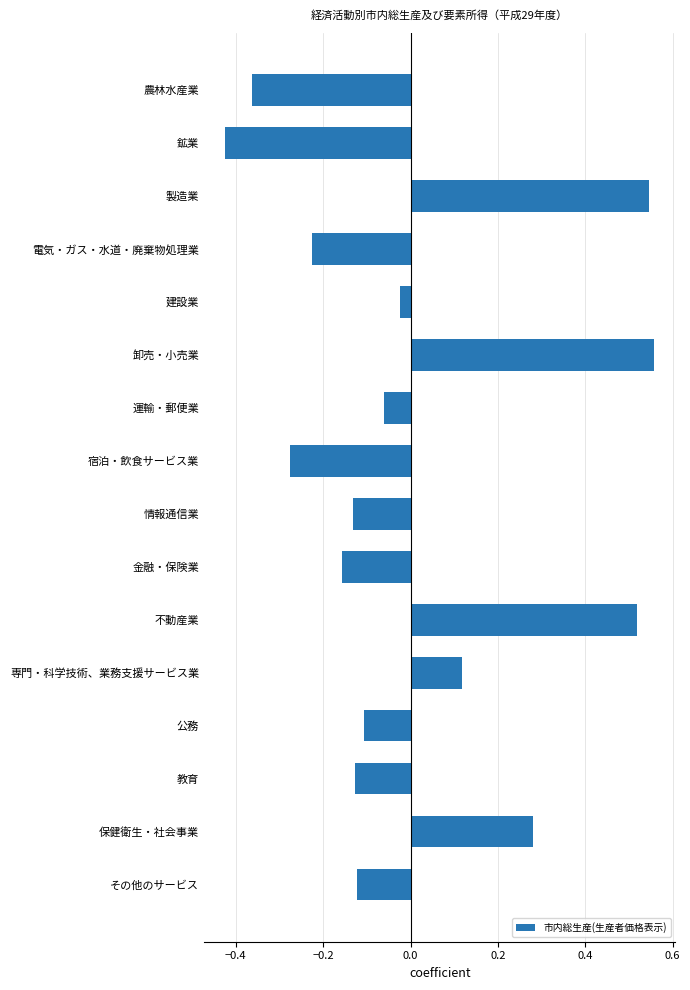

What is the label of the 4th bar from the top?

電気・ガス・水道・廃棄物処理業